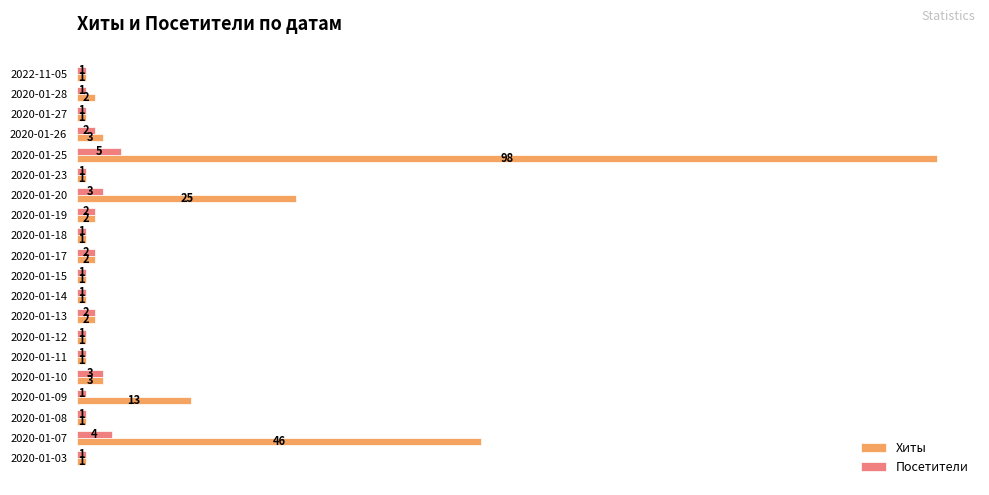

What is the average value of the Хиты series?

10